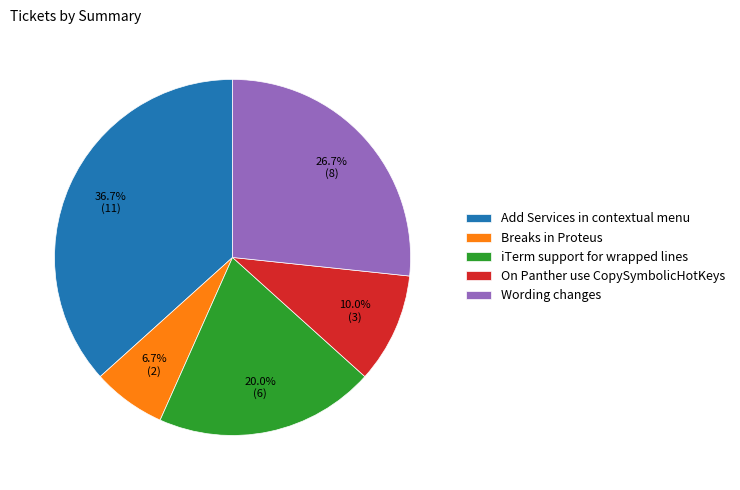

Does Add Services in contextual menu represent more than half of the total?

No